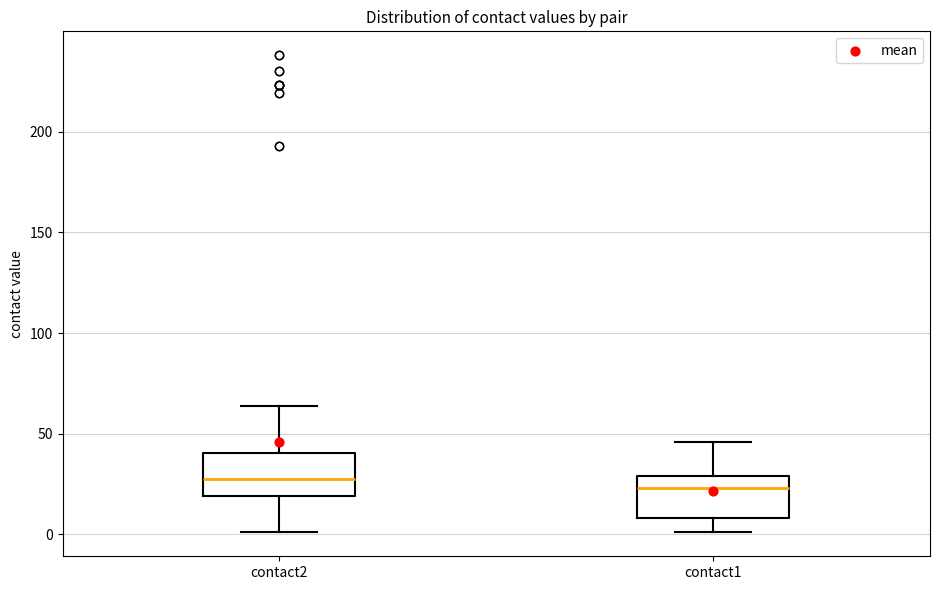

Reading left to right, read every box against the y-axis: the position of its median line, the range the box covers, and the ends of its whiskers. The values are not printed on the chart, so give them approximately, as read against the axis.

contact2: median 30, box 20 to 40, whiskers 0 to 65
contact1: median 25, box 10 to 30, whiskers 0 to 45